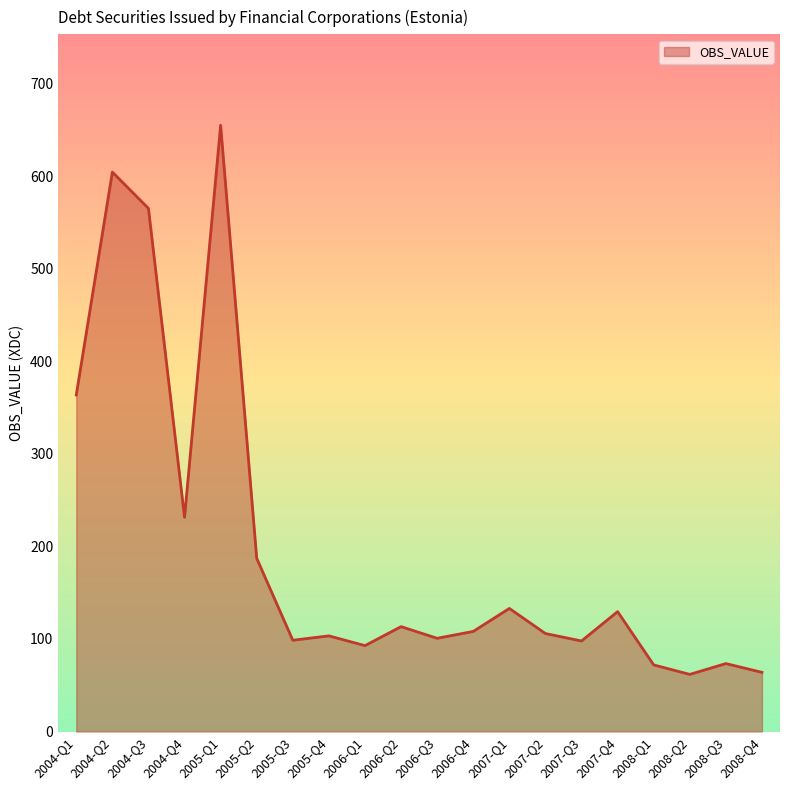

What is the sum of the values at 2005-Q1 and 2008-Q1?

727.0